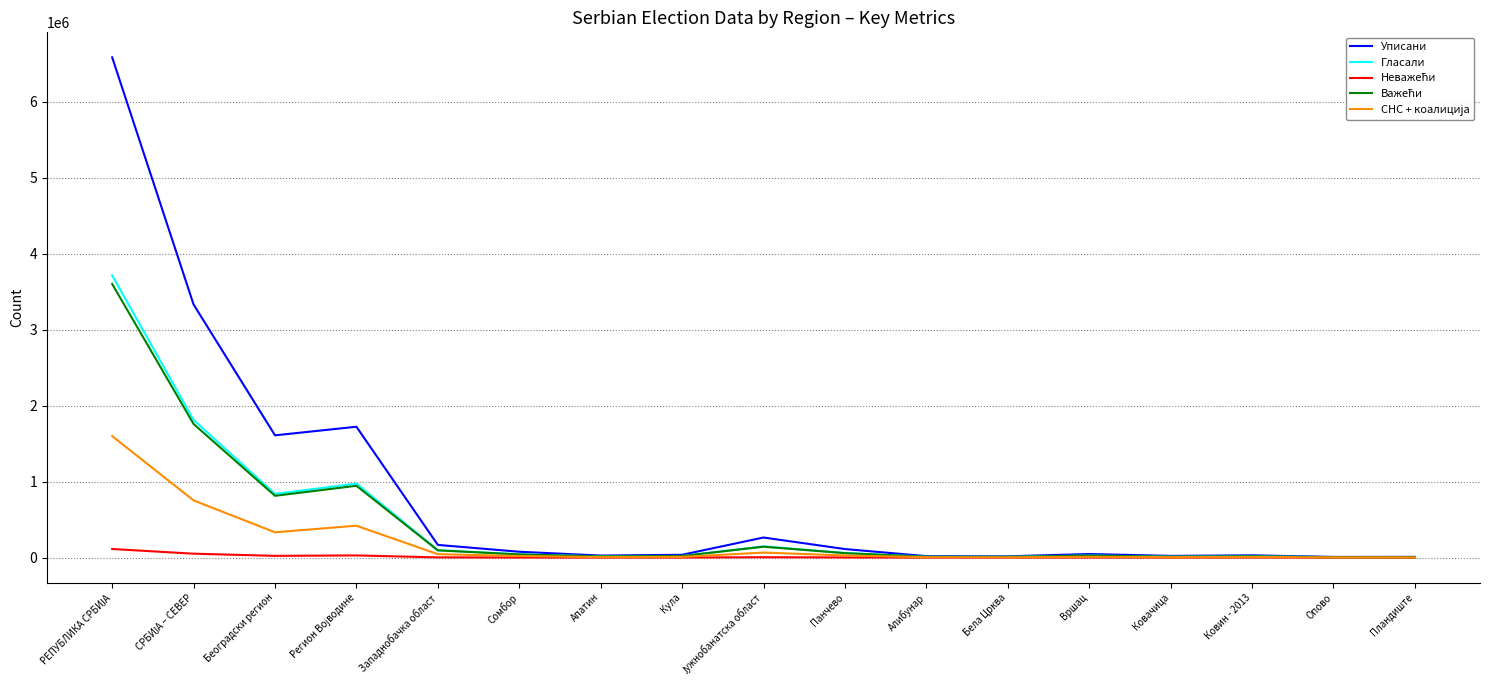

Which series has the largest total across all categories?

Уписани